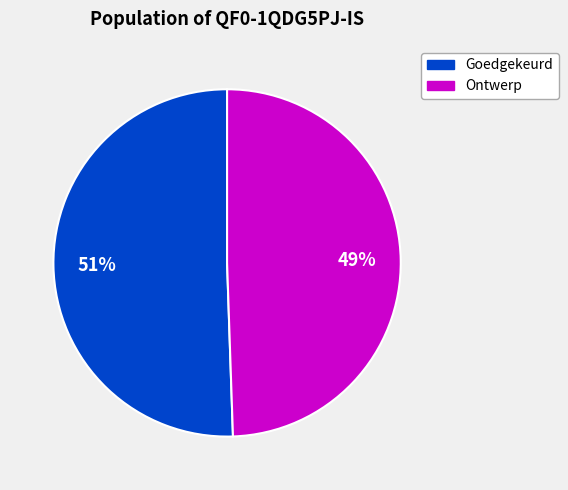

Is there a majority slice in this chart?

Yes